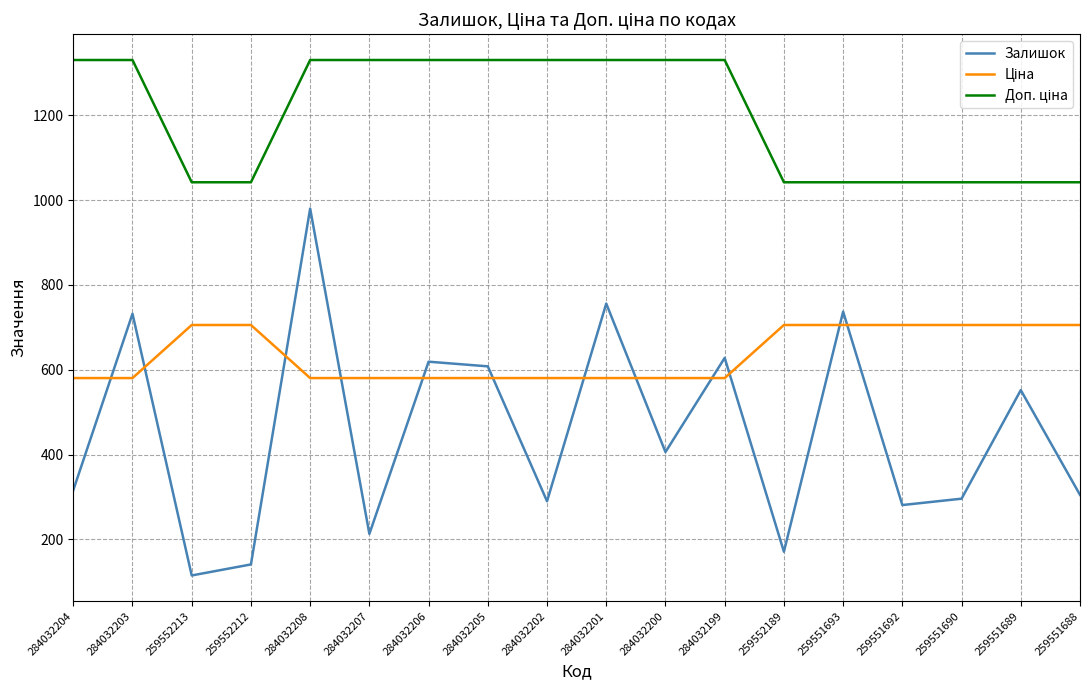

What is the minimum value shown in the chart?

115.0